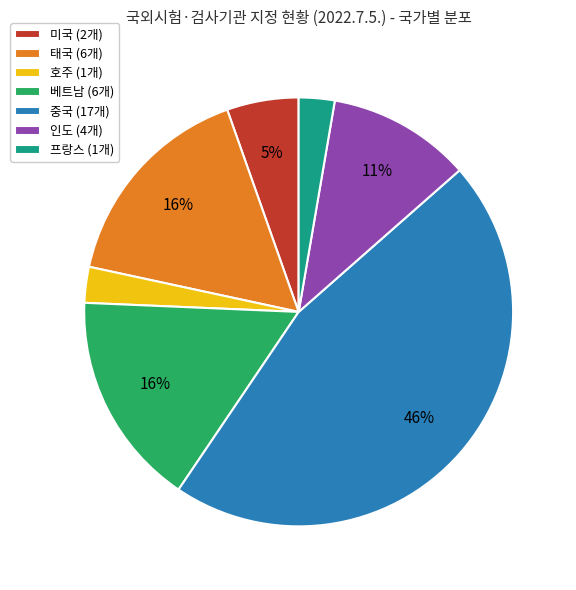

True or false: 프랑스 accounts for 3% of the total.

True